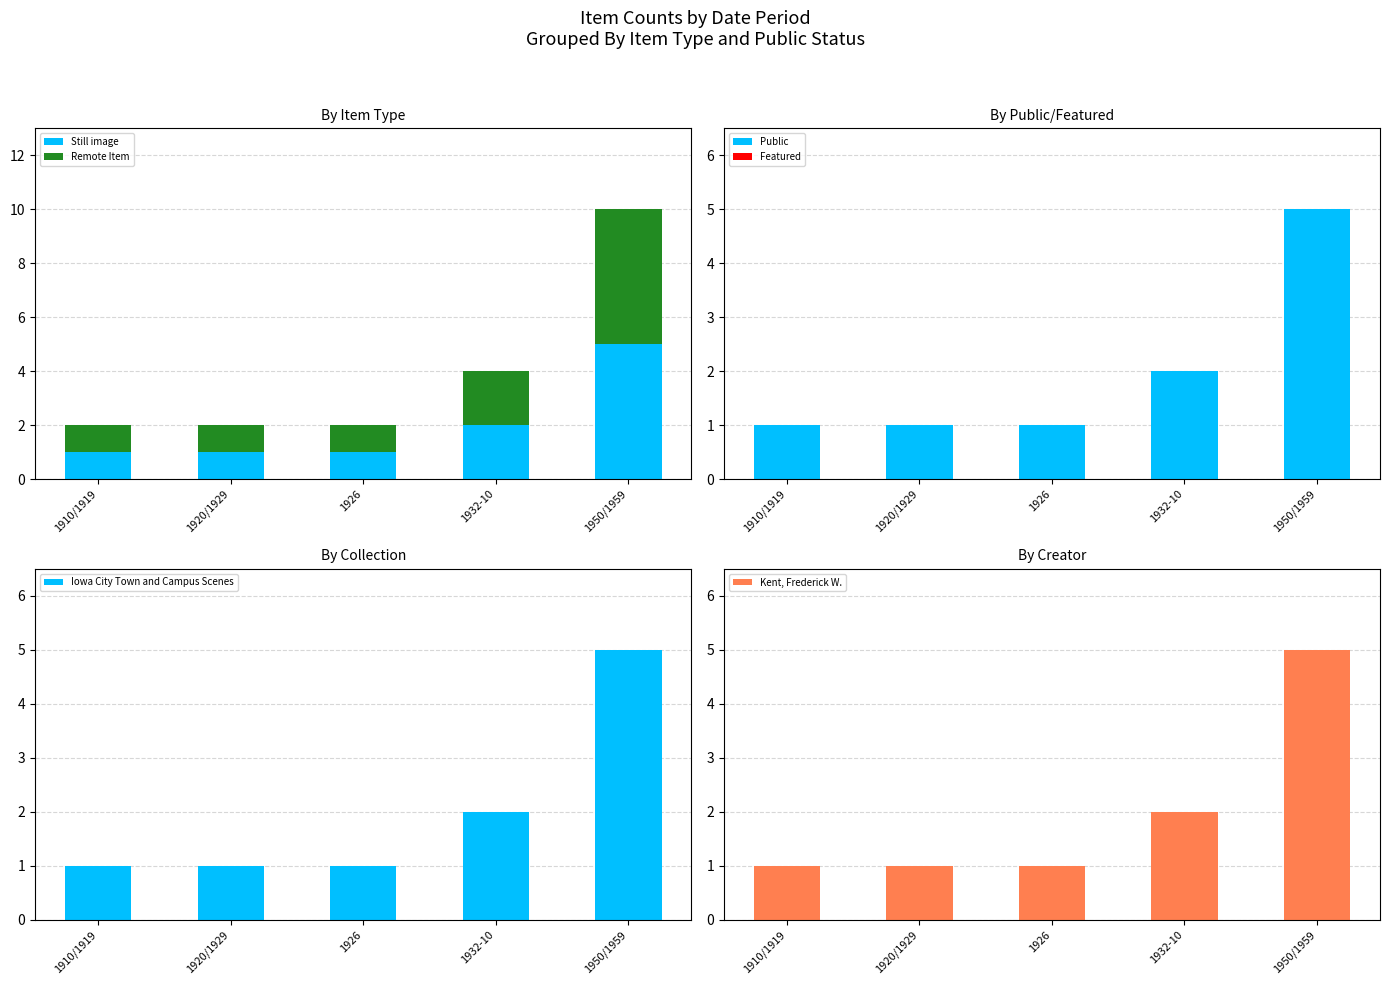

Are the bars horizontal?

No